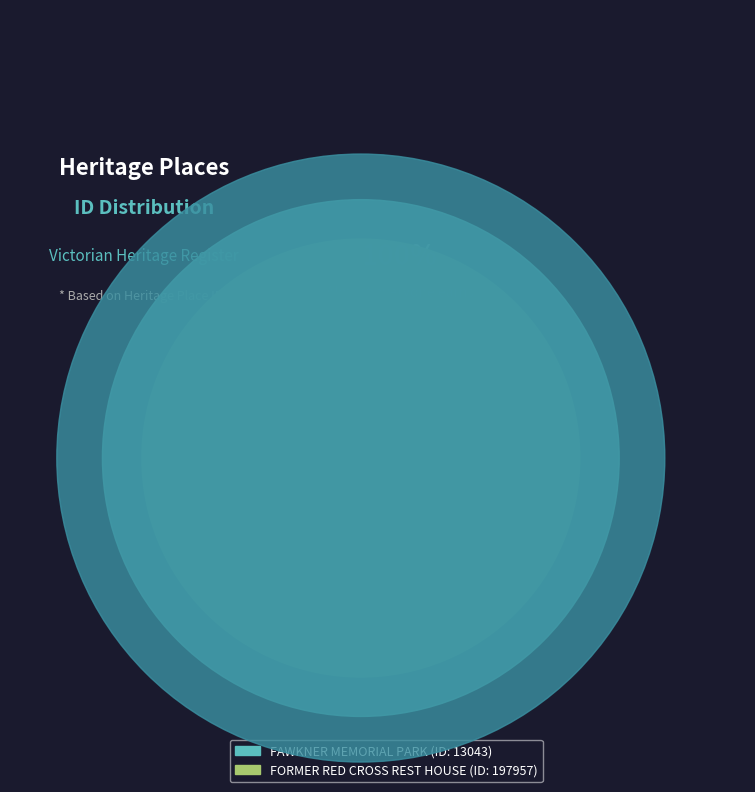

To the nearest percent, what portion does FORMER RED CROSS REST HOUSE represent?

94%